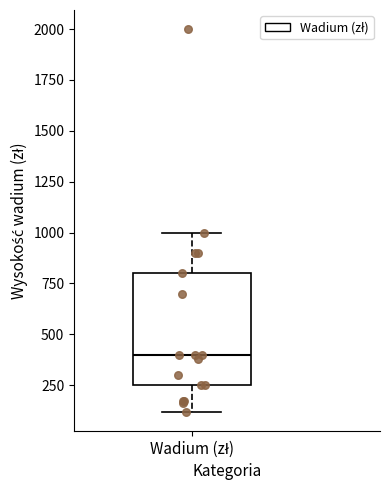

Where does the median line of the box for Wadium (zł) sit on the y-axis? The values are not printed on the chart, so give them approximately, as read against the axis.

400